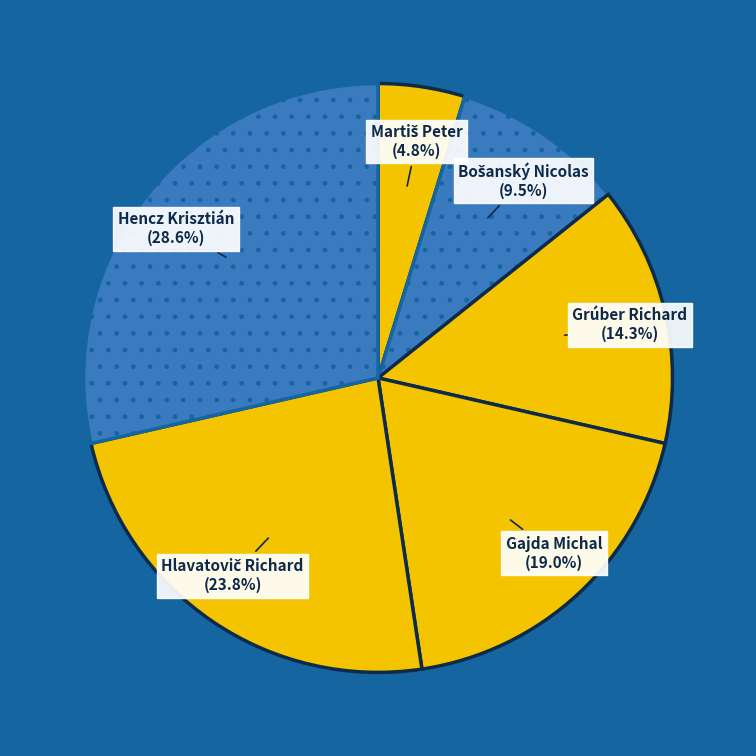

To the nearest percent, what percentage of the pie is Gajda Michal?

19%